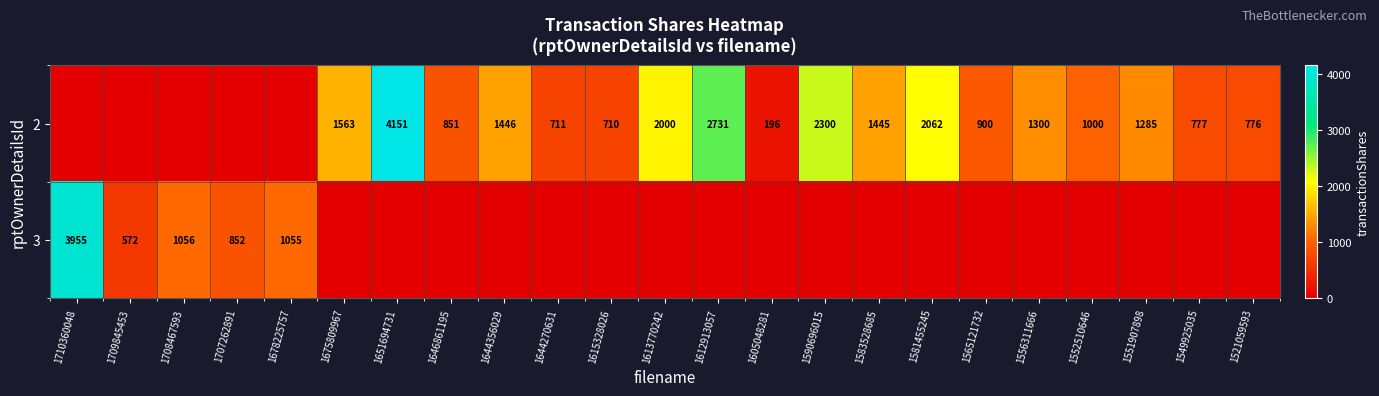

The 3 series shows 346 at 1707262891. True or false?

False